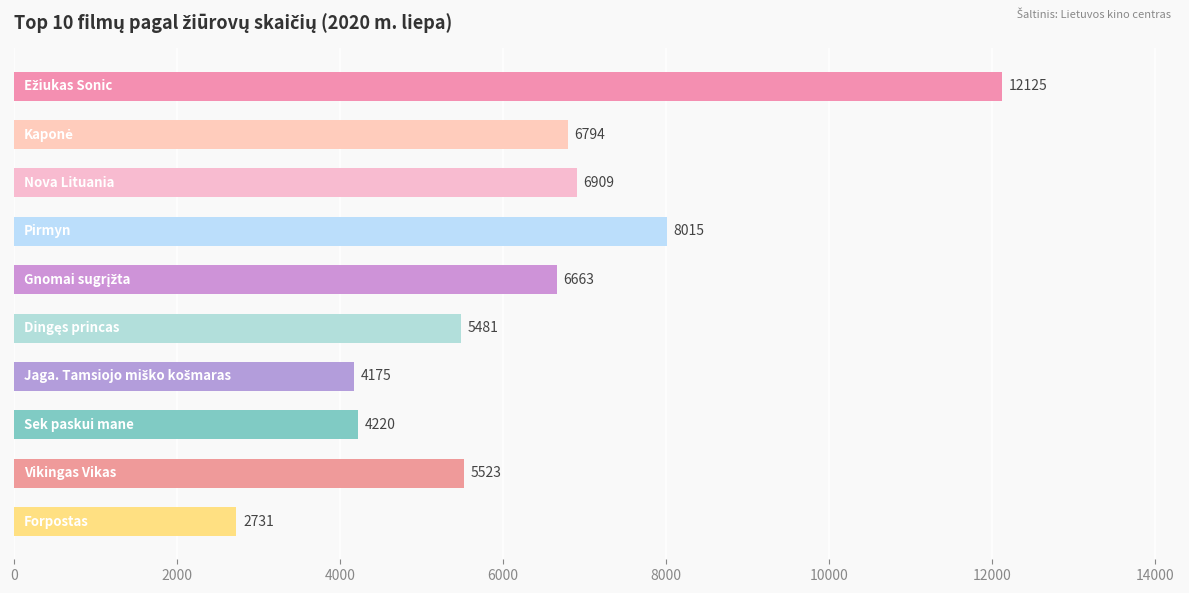

Reading bottom to top, transcribe all the data shown in this chart.

2731	5523	4220	4175	5481	6663	8015	6909	6794	12125